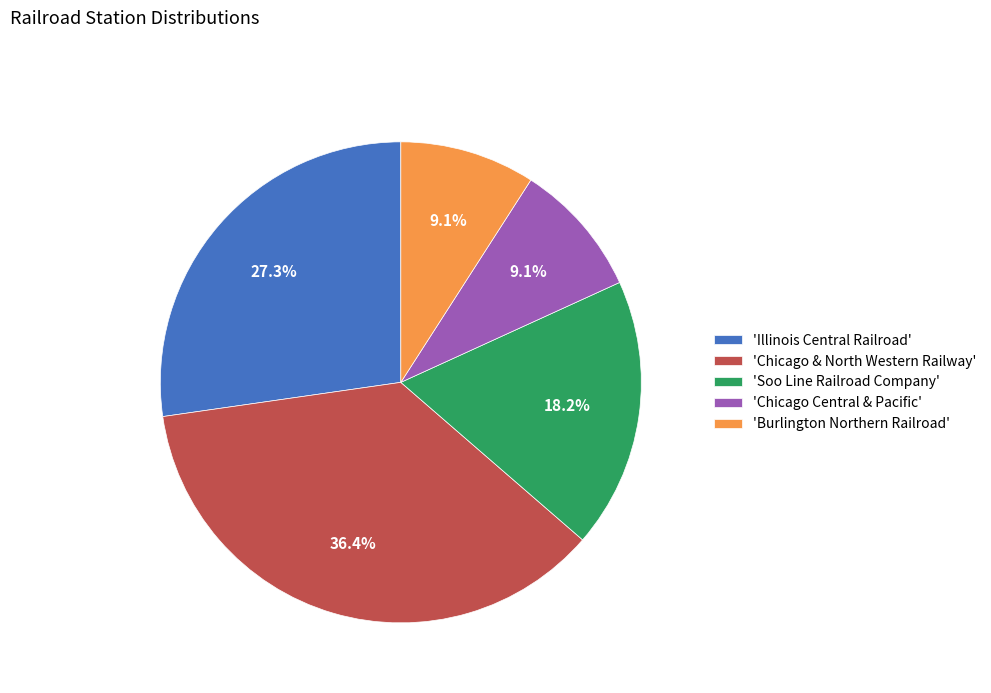

Which slice is the largest?

'Chicago & North Western Railway'